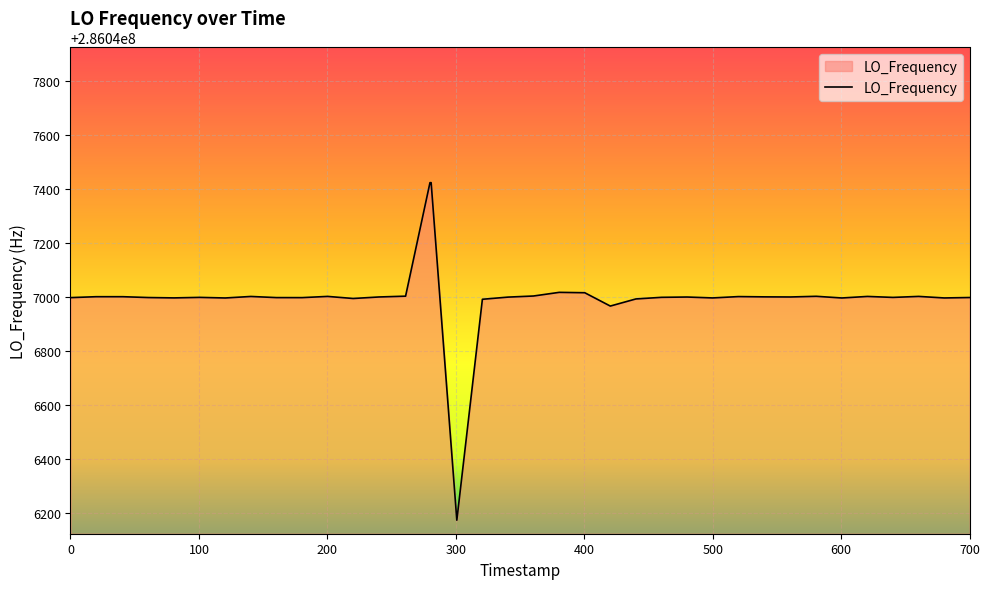

What is the maximum value shown in the chart?

286047423.6